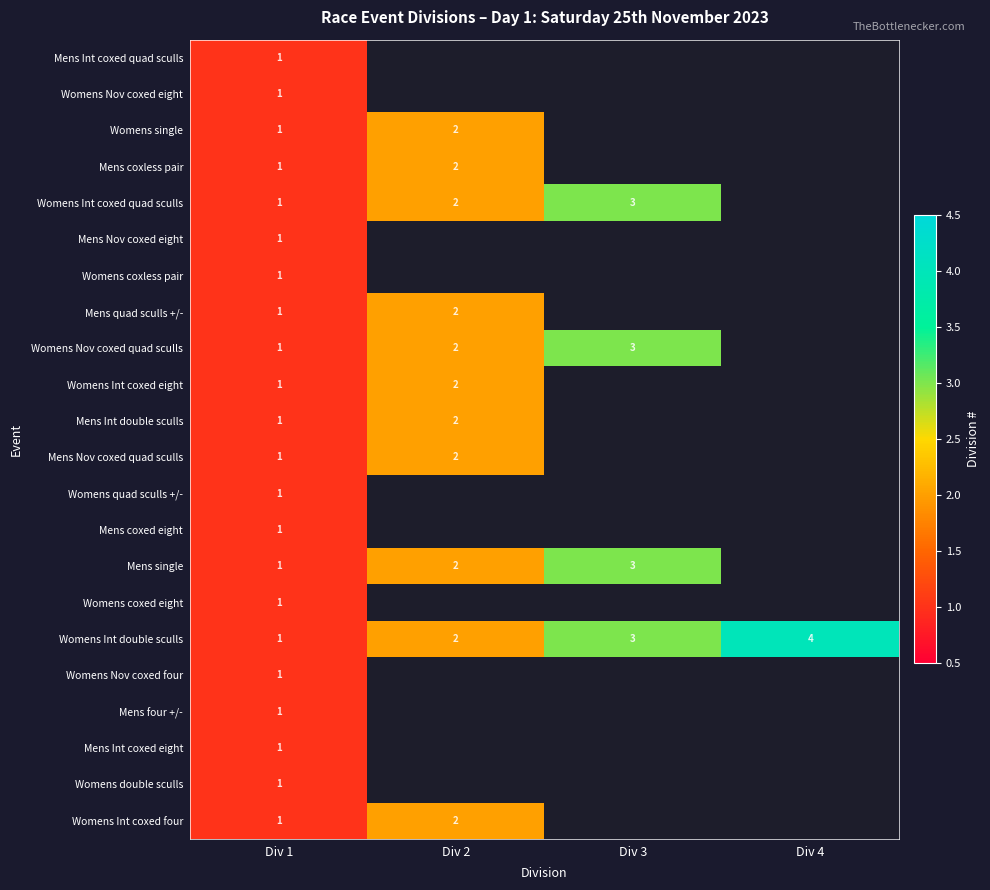

True or false: Mens coxless pair has a value of 1 at Div 1.

True